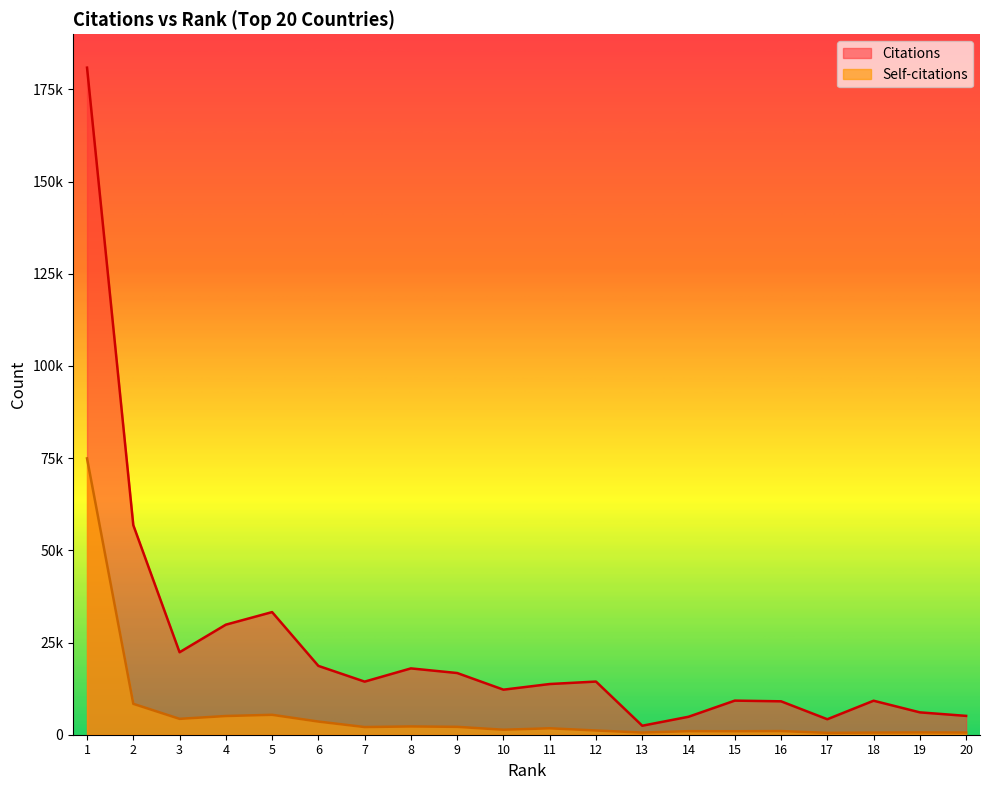

Which series has the largest range (max minus min)?

Citations